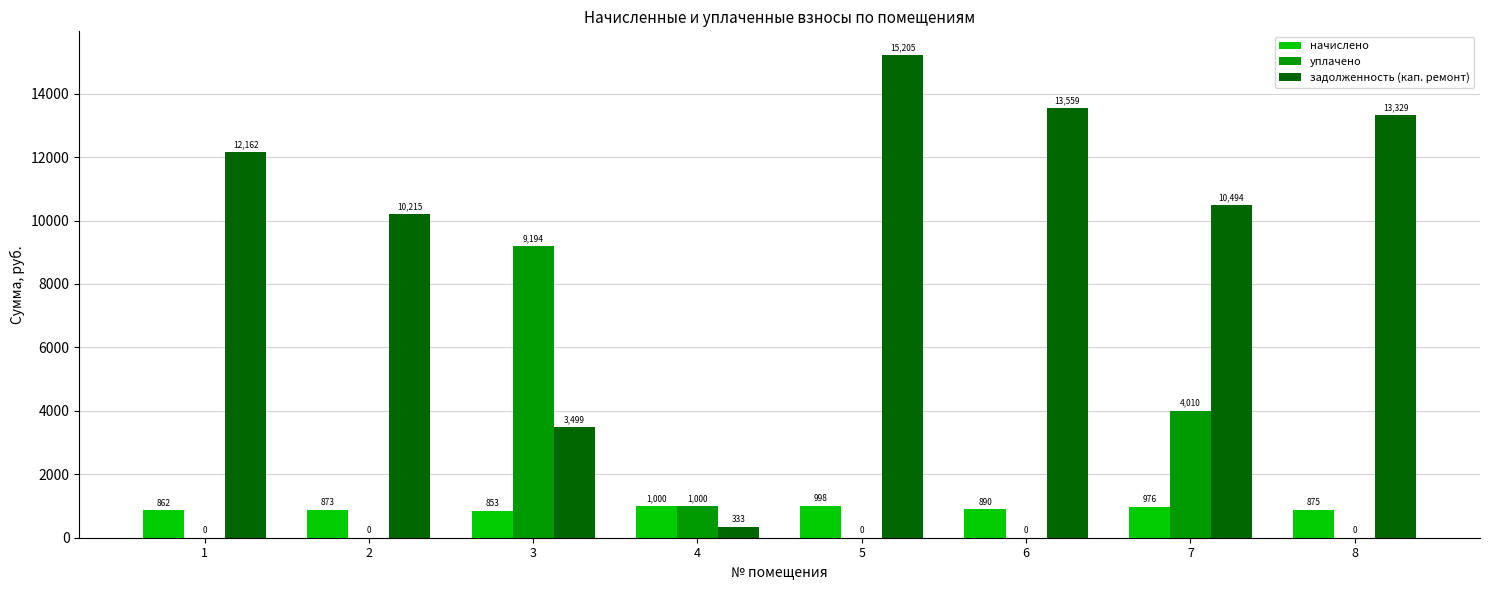

Between 1 and 3, which series saw the biggest shift?

уплачено